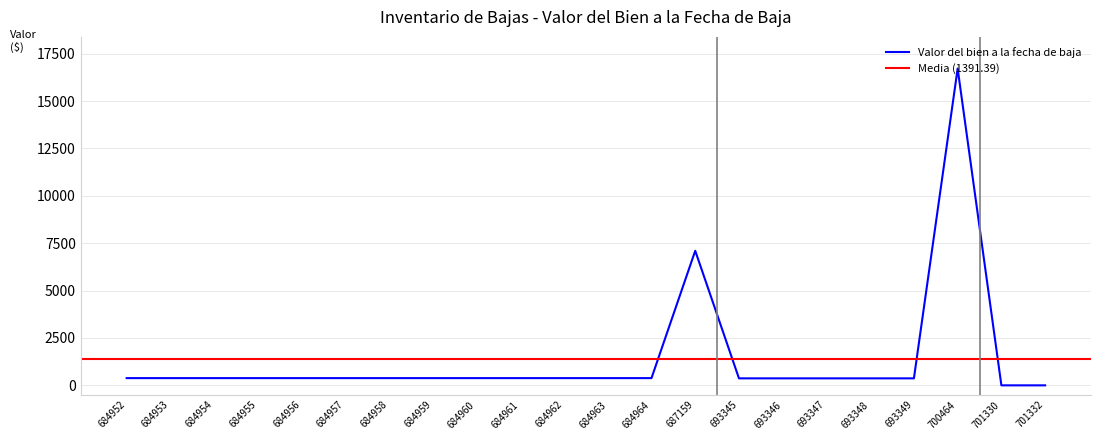

The value at 693345 is 368.8. True or false?

True